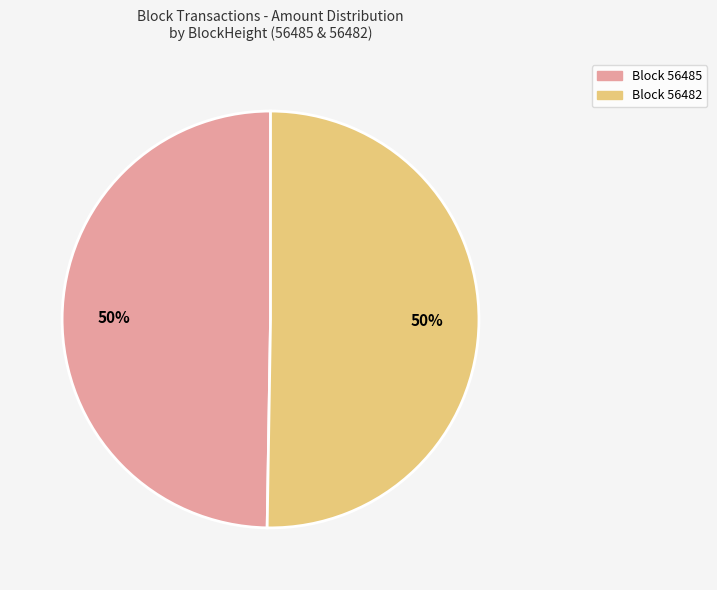

What percentage is the Block 56482 slice, to the nearest percent?

50%